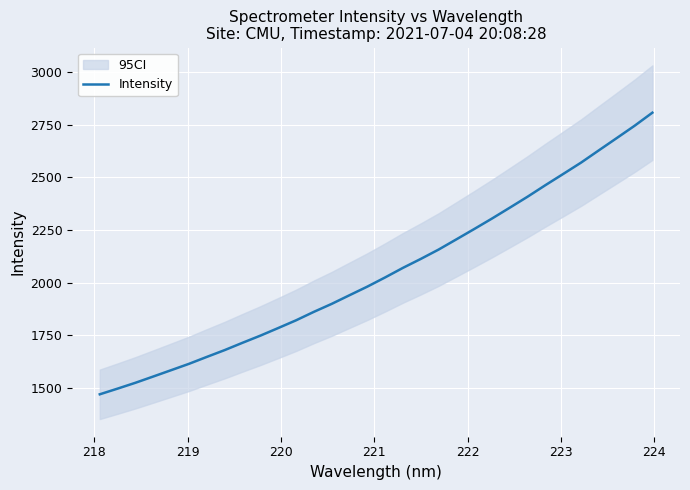

Does the chart display data point markers on the line(s)?

No